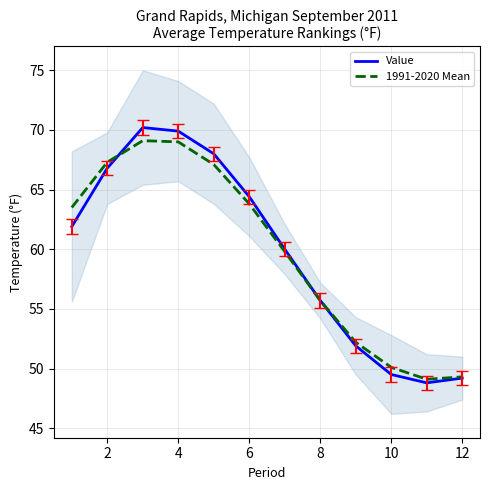

What is the lowest value of the Value series?

48.8